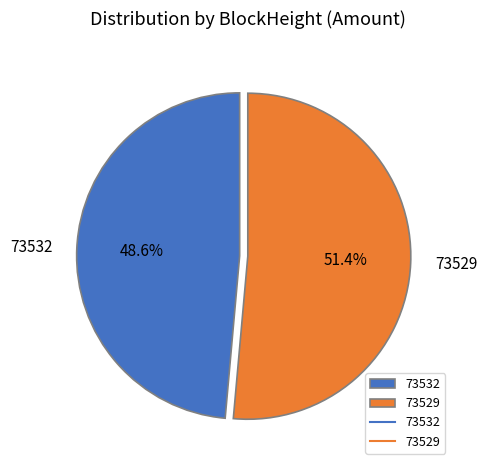

Which category has the smallest portion of the pie?

73532